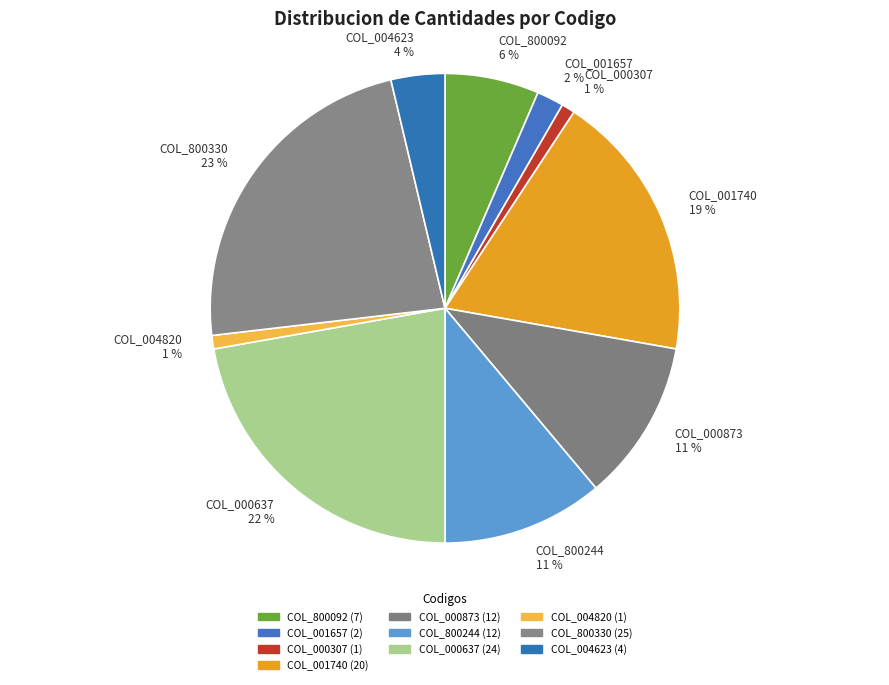

Approximately how many times larger is the value at COL_000873 compared to COL_000637?

0.5